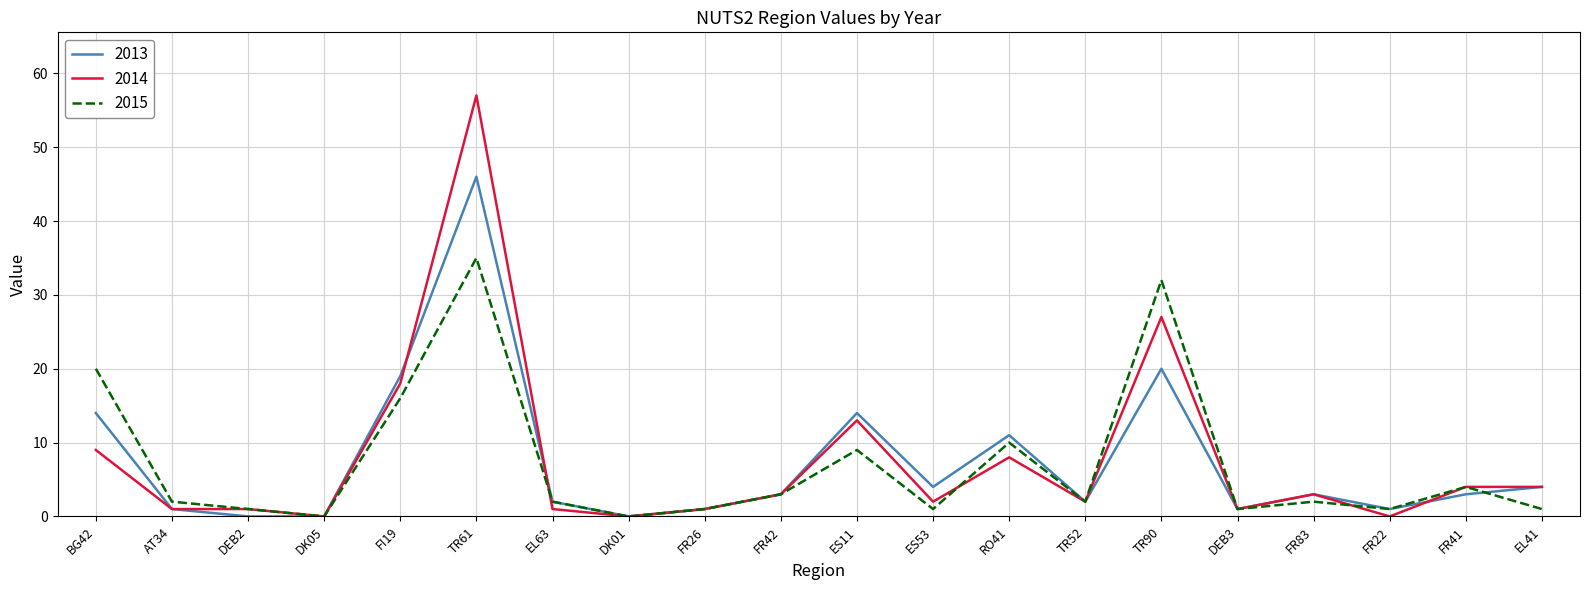

True or false: 2014 has a value of 18 at ES11.

False